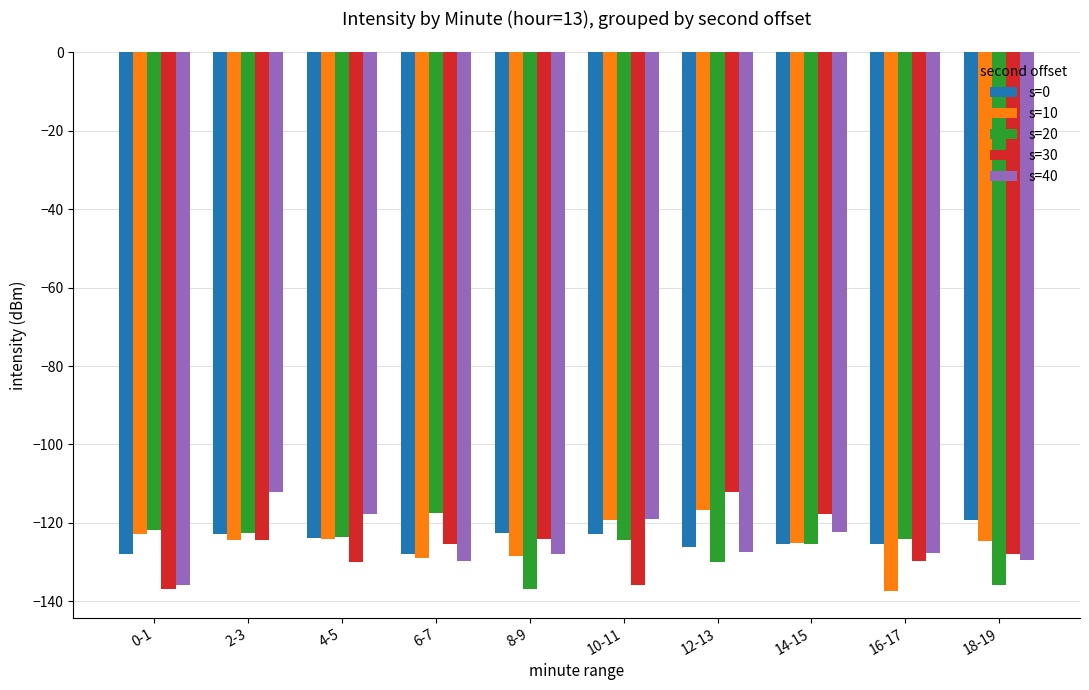

At which label does s=20 reach its peak?

6-7